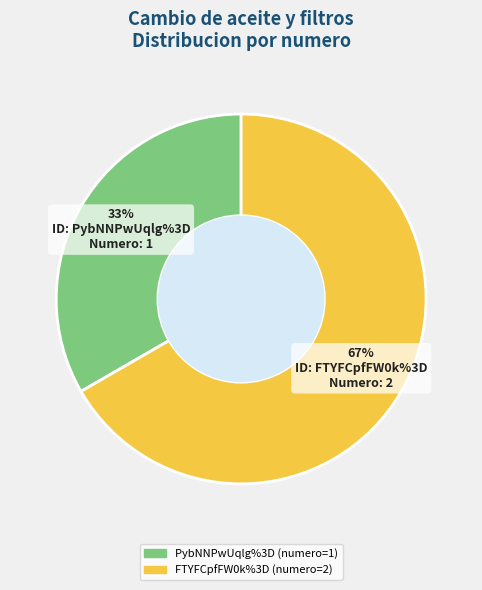

The PybNNPwUqlg%3D slice represents 23% of the pie. True or false?

False